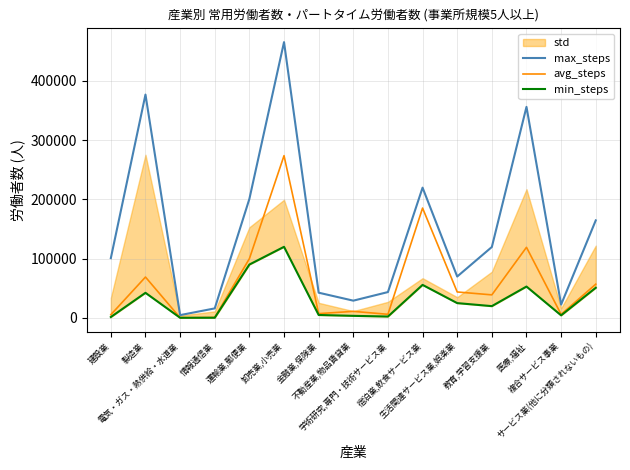

True or false: min_steps and avg_steps cross at least once.

False